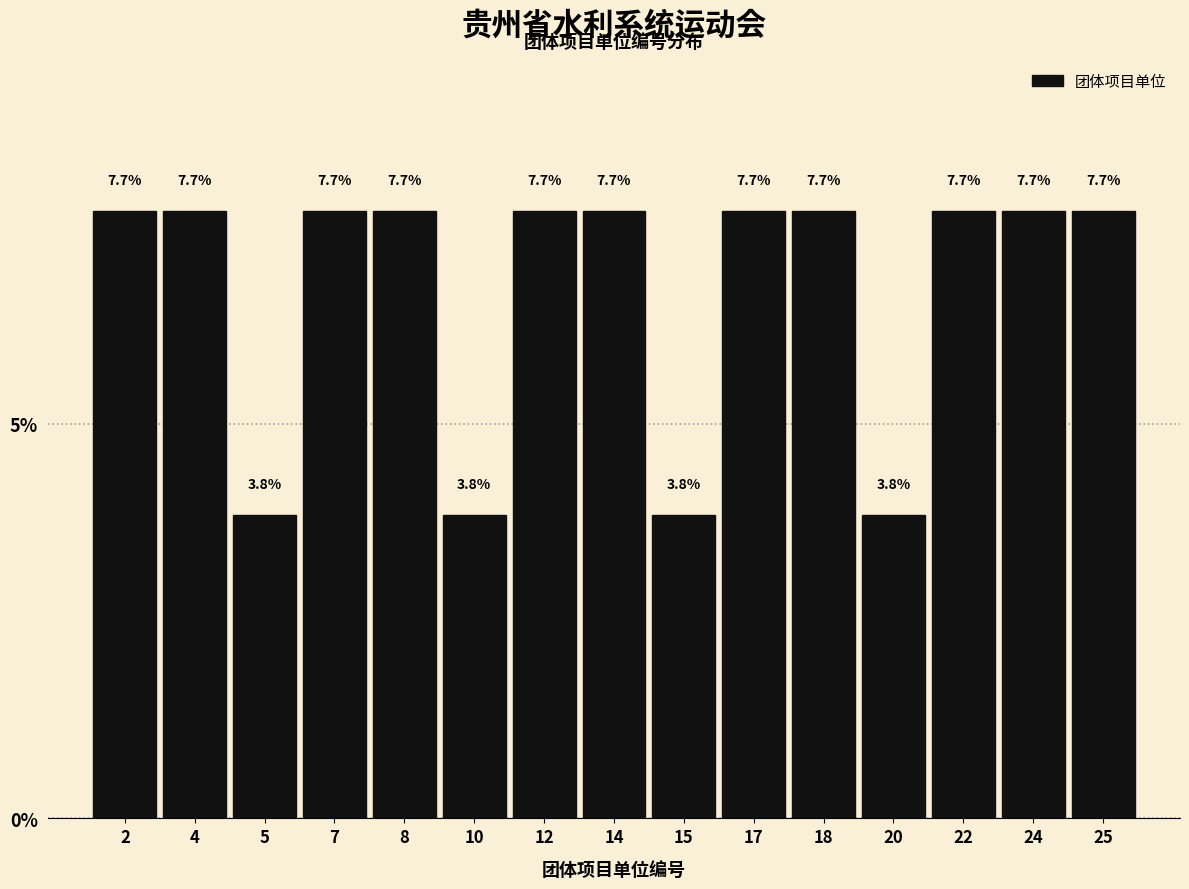

Does the chart contain any negative values?

No